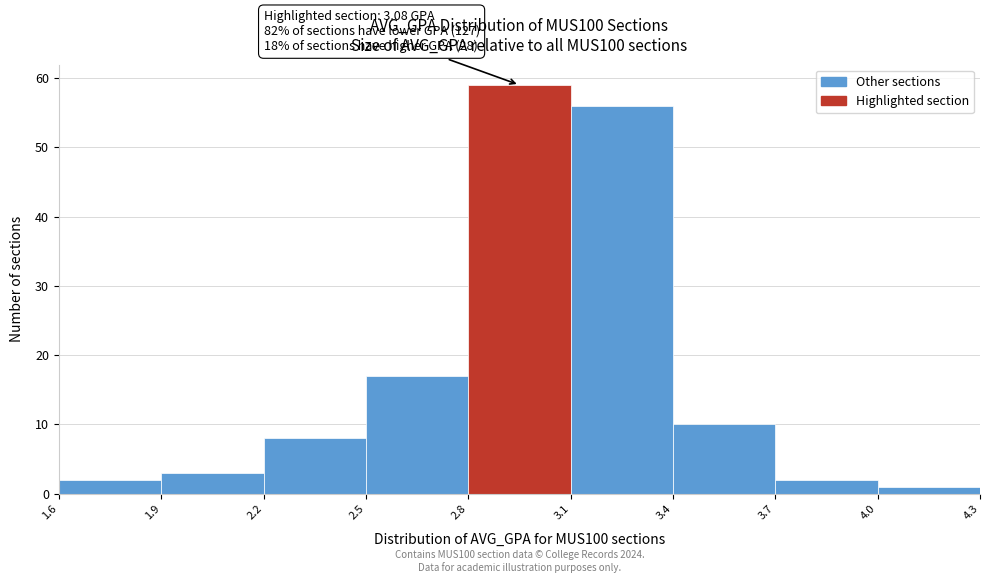

Over which range of the x-axis is the bar tallest?

2.8 to 3.1